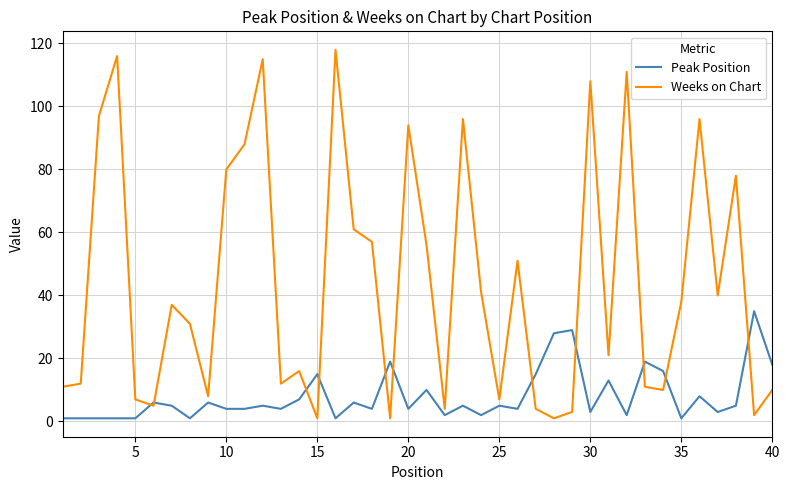

What is the minimum value for Weeks on Chart?

1